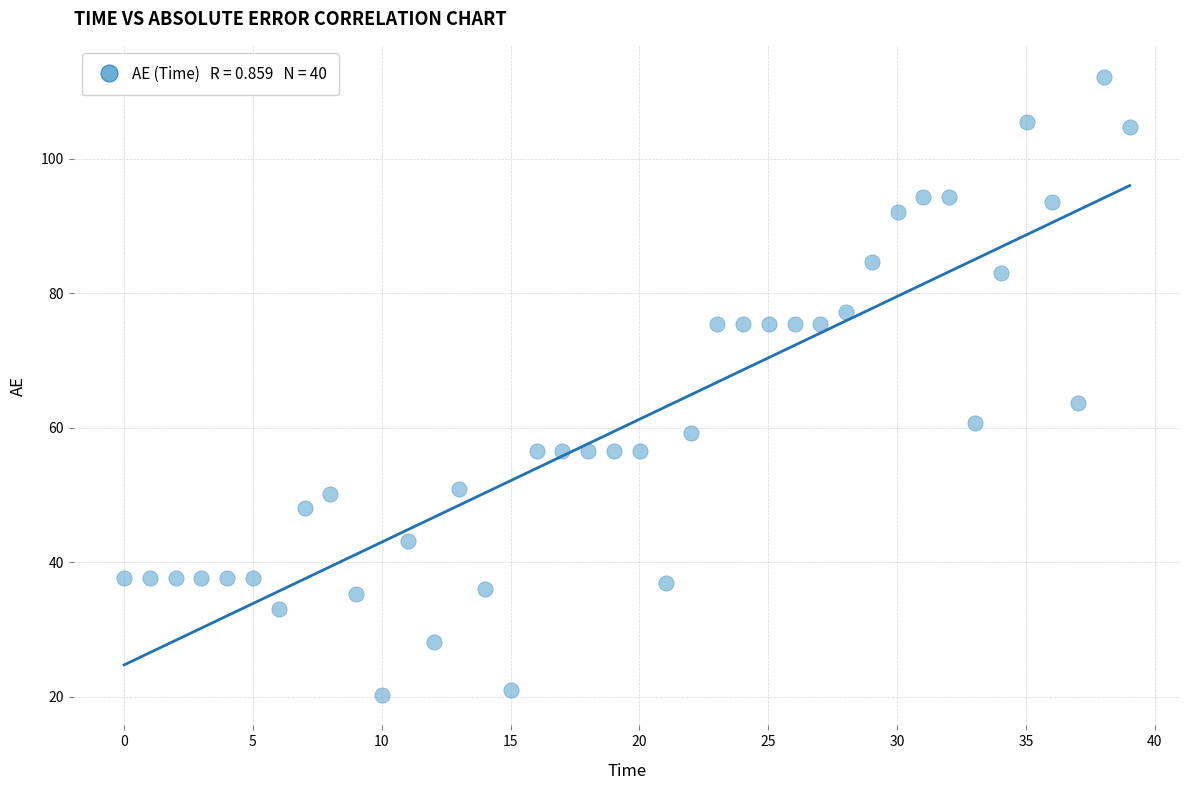

What is the range of X values (max minus min)?

39.0